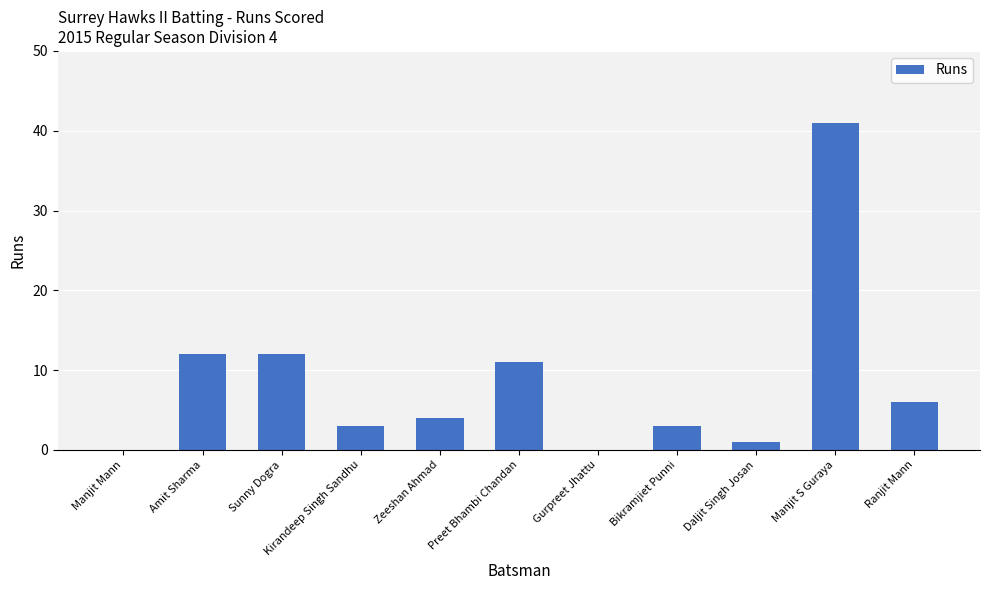

Reading left to right, list all the values displayed in this chart.

Manjit Mann=0	Amit Sharma=12	Sunny Dogra=12	Kirandeep Singh Sandhu=3	Zeeshan Ahmad=4	Preet Bhambi Chandan=11	Gurpreet Jhattu=0	Bikramjiet Punni=3	Daljit Singh Josan=1	Manjit S Guraya=41	Ranjit Mann=6